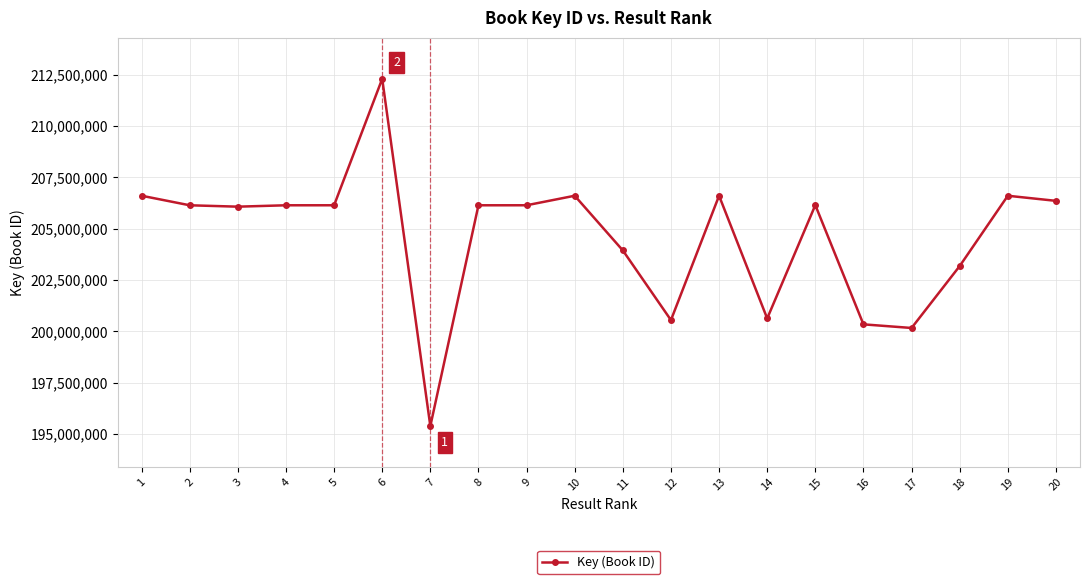

True or false: there are more than 2 points higher than both neighbors.

True